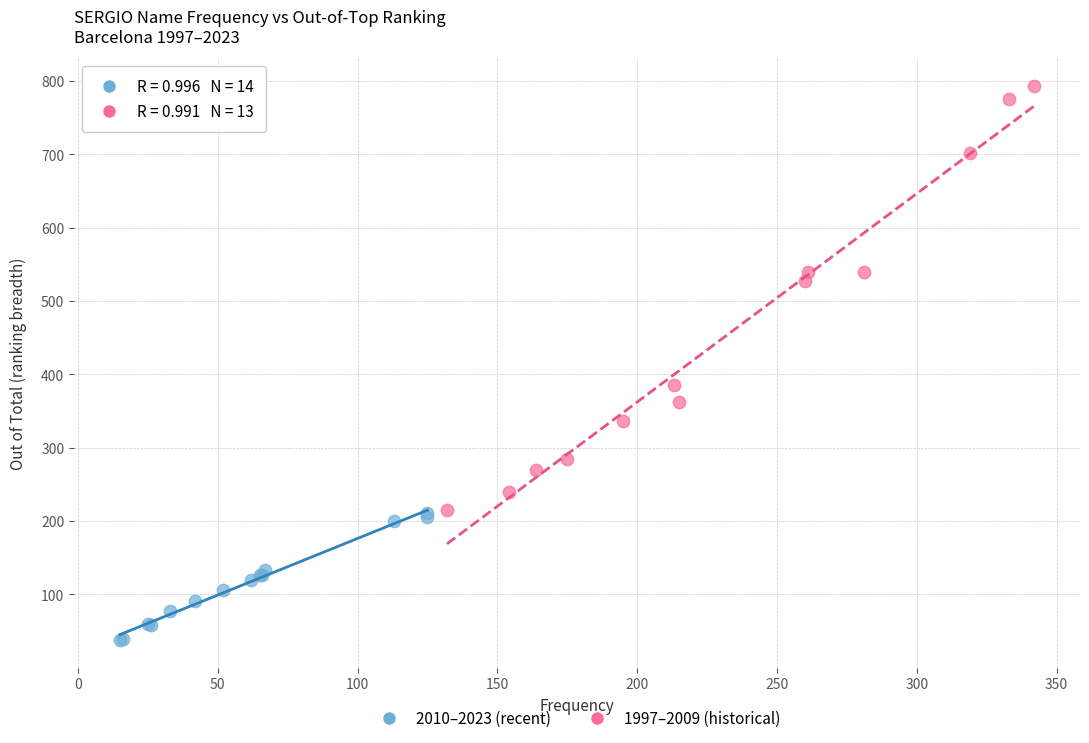

Which series has the widest spread of Y values?

1997–2009 (historical)